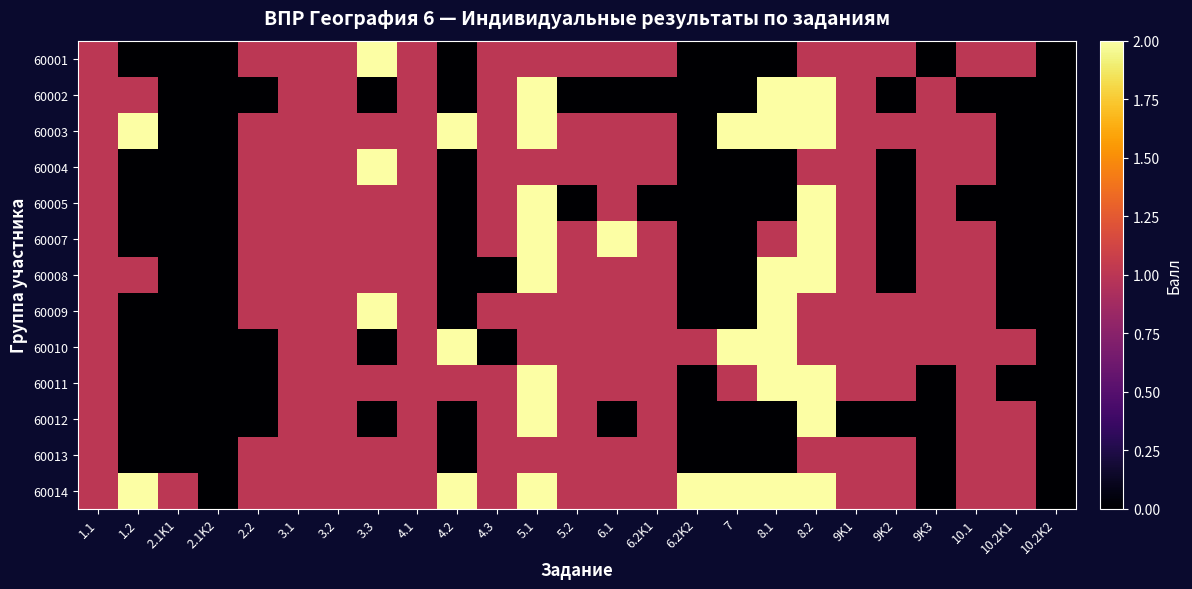

Which series has the largest range (max minus min)?

60001